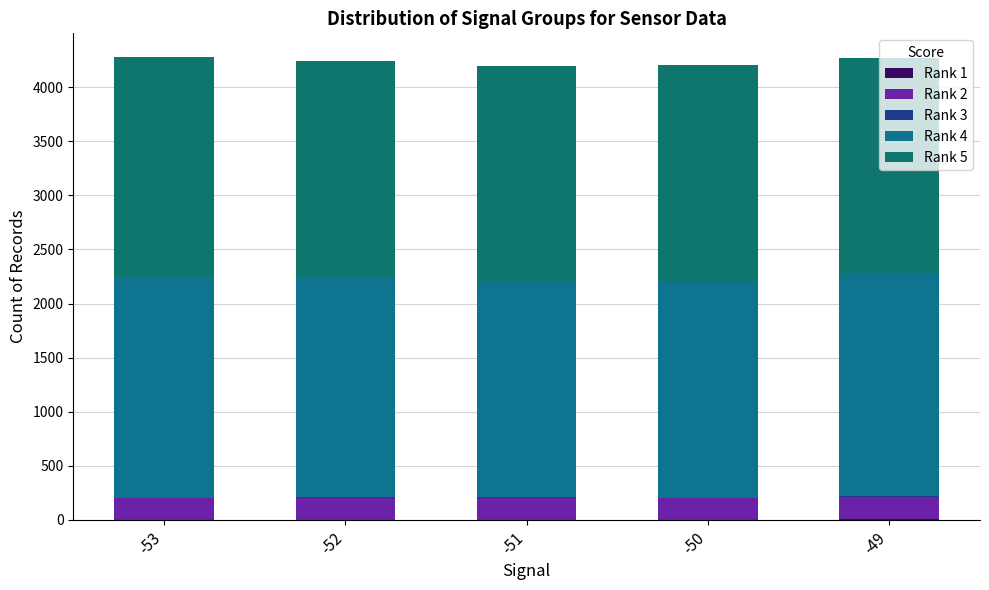

At which label does Rank 1 reach its minimum?

-53